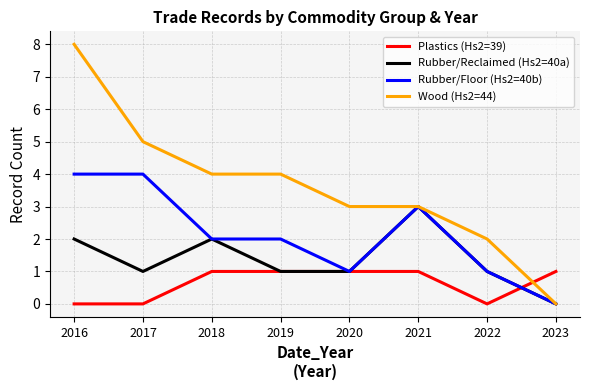

What is the difference between the second highest and second lowest values in the Wood (Hs2=44) series?

3